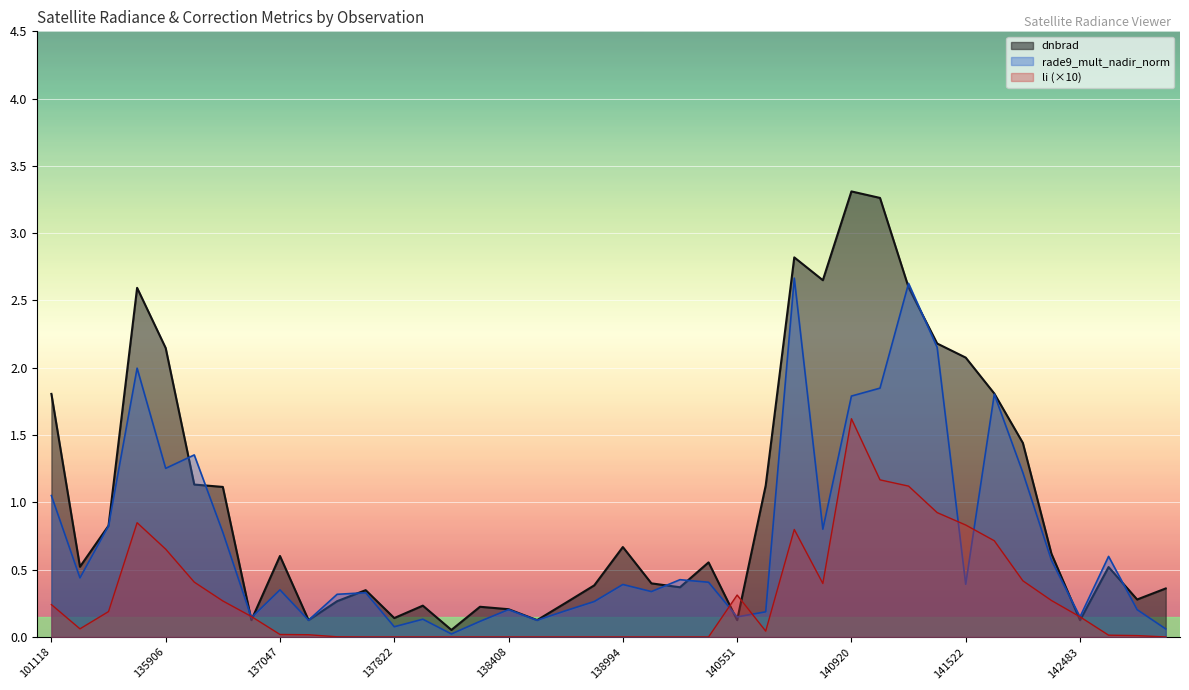

List the series in order of their peak value, lowest first.

li (×10), rade9_mult_nadir_norm, dnbrad